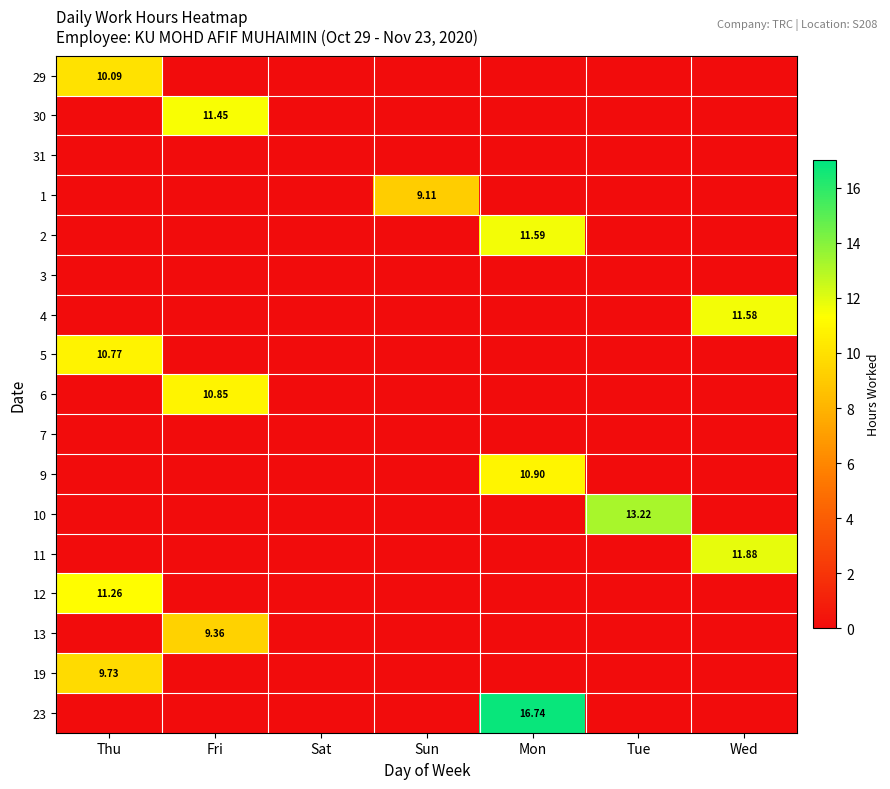

At how many categories does at least one series exceed 0?

6